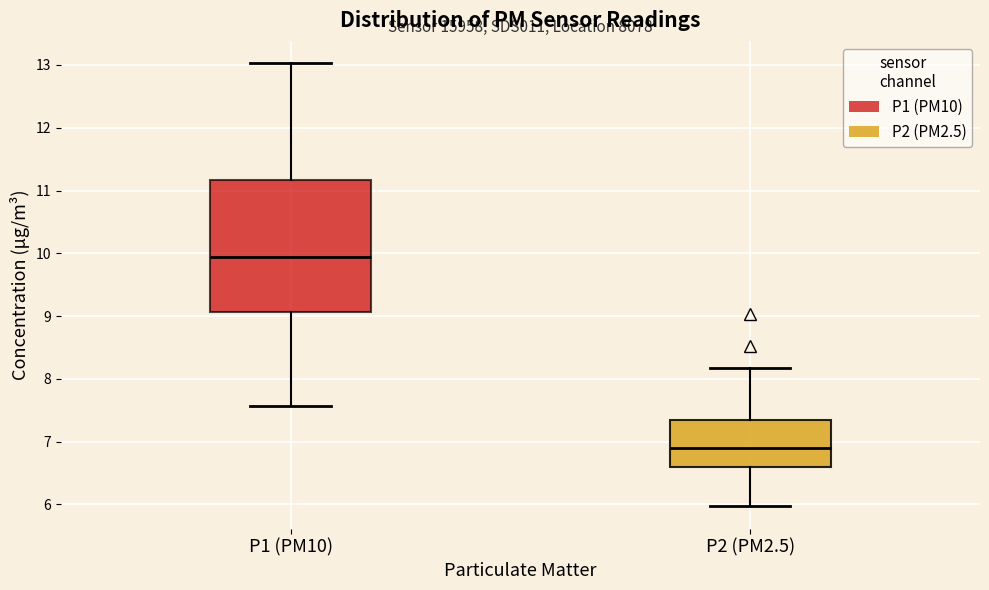

Where is the upper edge of the box for P2 (PM2.5) on the y-axis? The values are not printed on the chart, so give them approximately, as read against the axis.

7.3